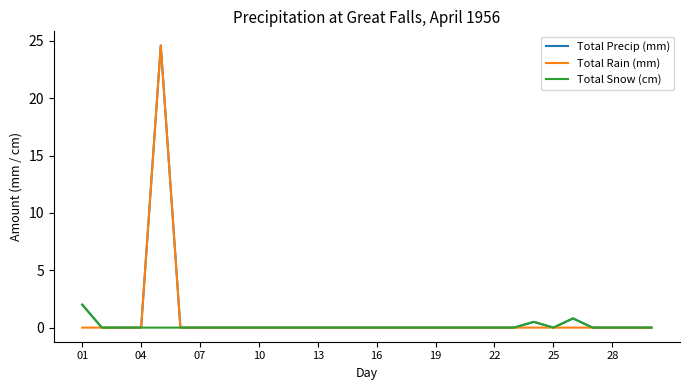

What is the highest value of the Total Snow (cm) series?

2.0